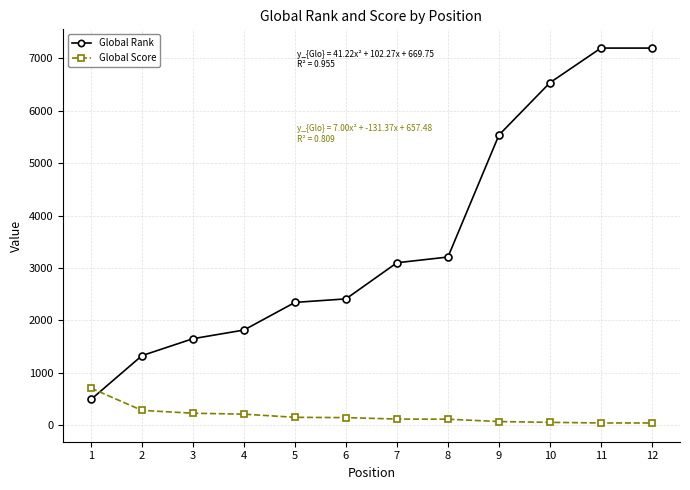

What is the minimum value for Global Rank?

493